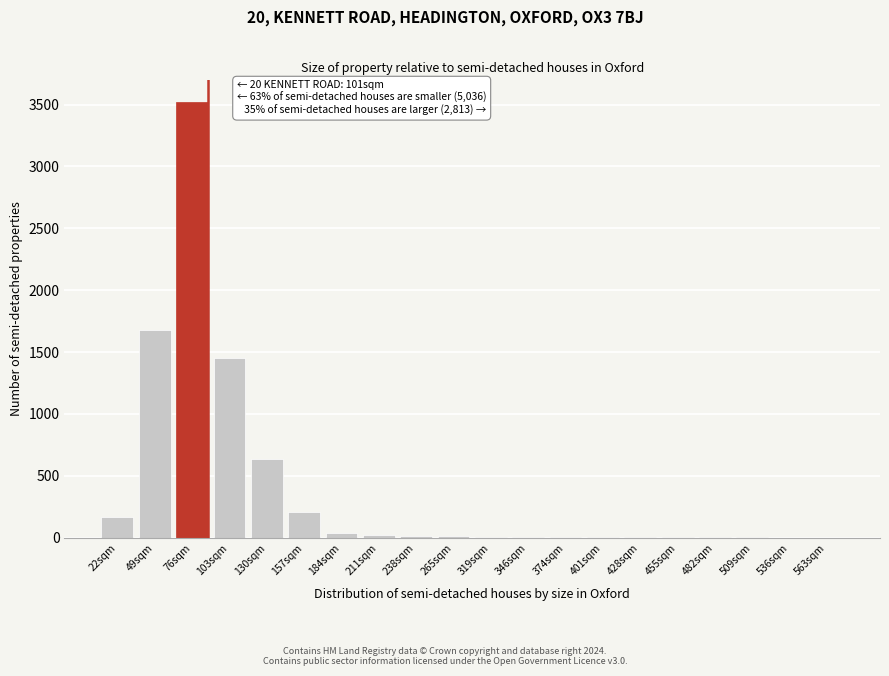

At which label is the value closest to 1760?

49sqm